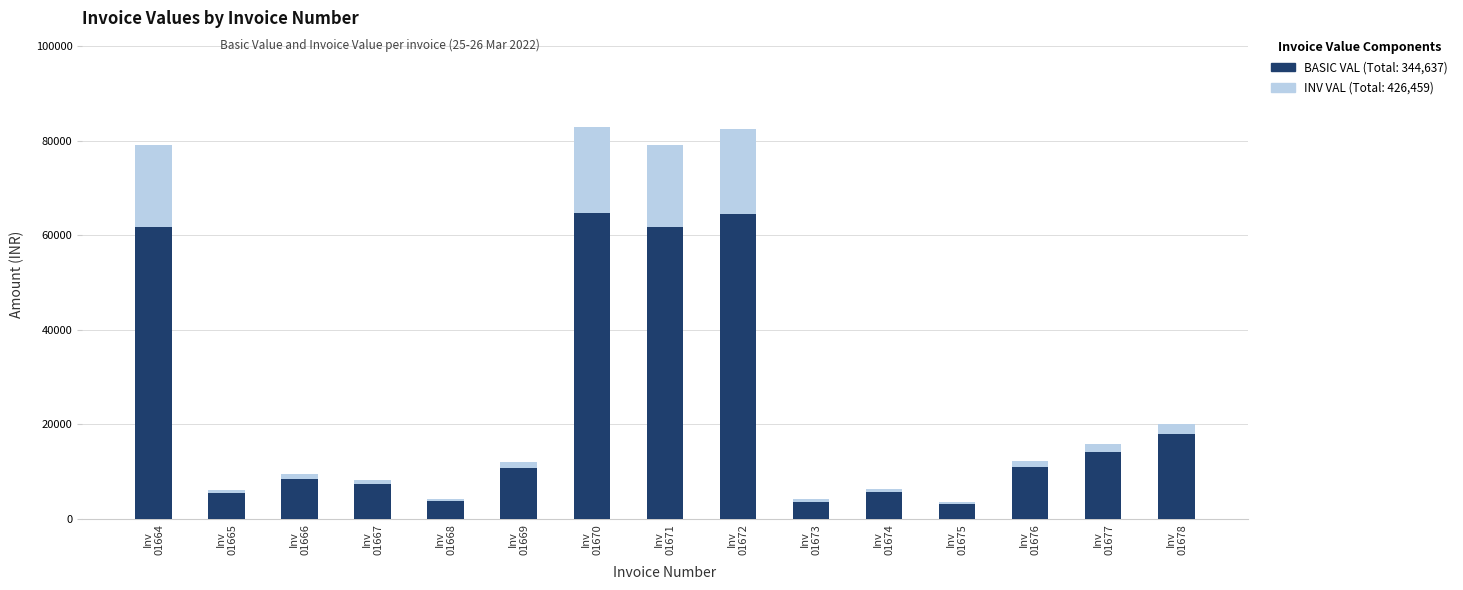

At which label does INV VAL first exceed 12096?

Inv
01664